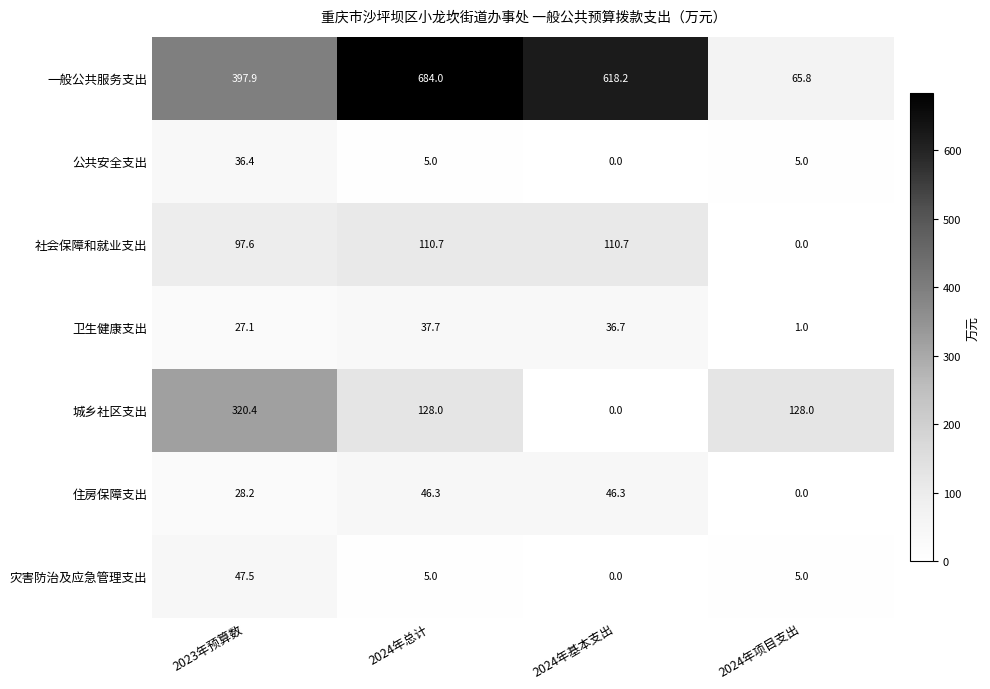

List the series in order of their peak value, lowest first.

公共安全支出, 卫生健康支出, 住房保障支出, 灾害防治及应急管理支出, 社会保障和就业支出, 城乡社区支出, 一般公共服务支出